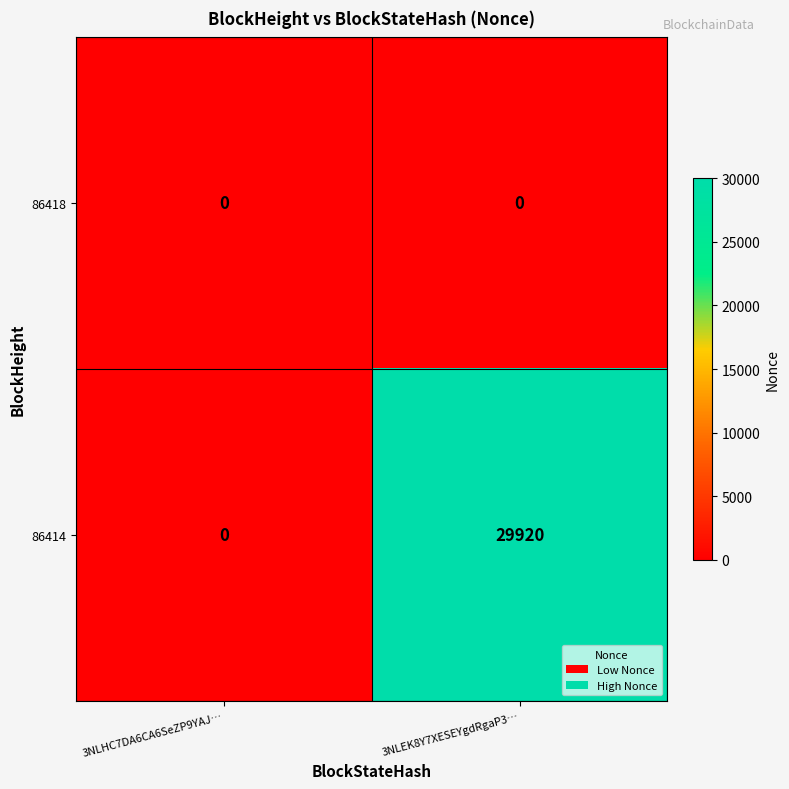

Reading left to right, list all the values displayed in this chart.

86418: 0	0
86414: 0	29920